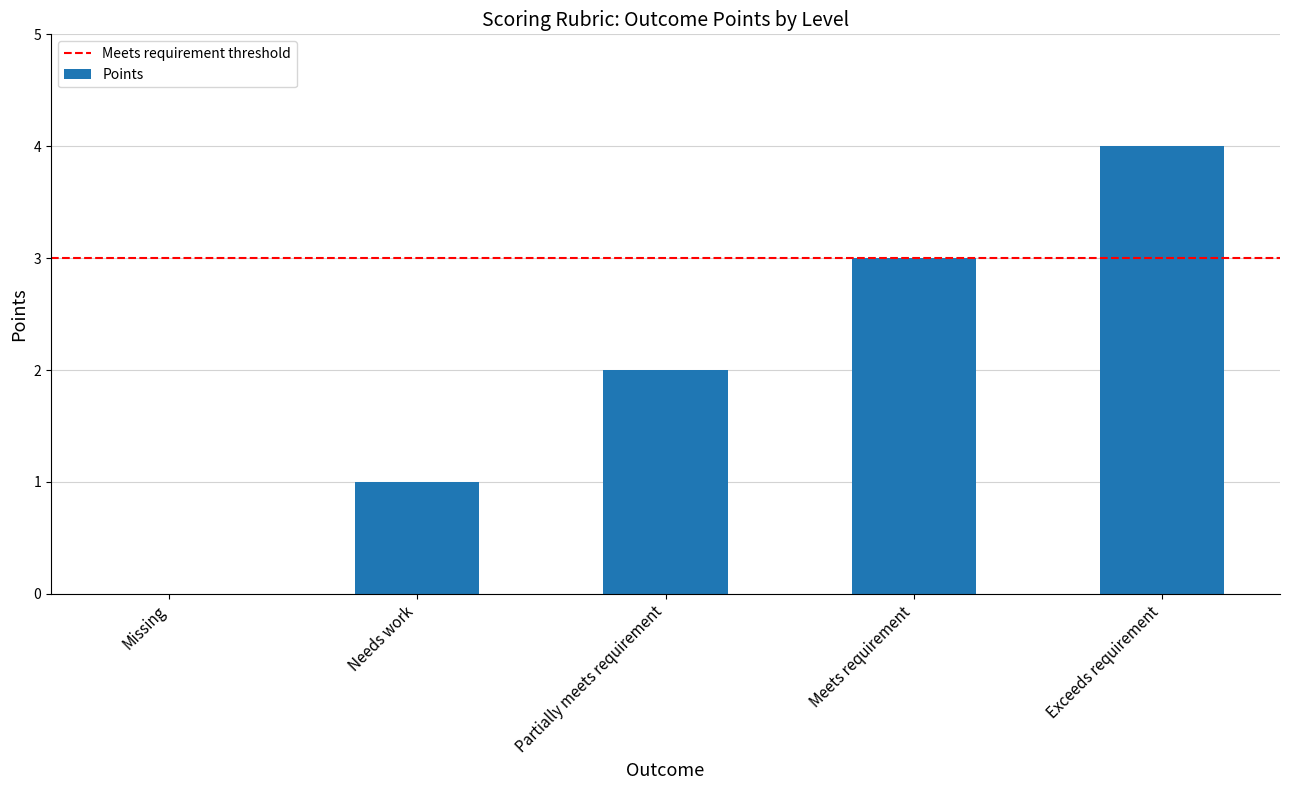

At which label is the value closest to 2?

Partially meets requirement